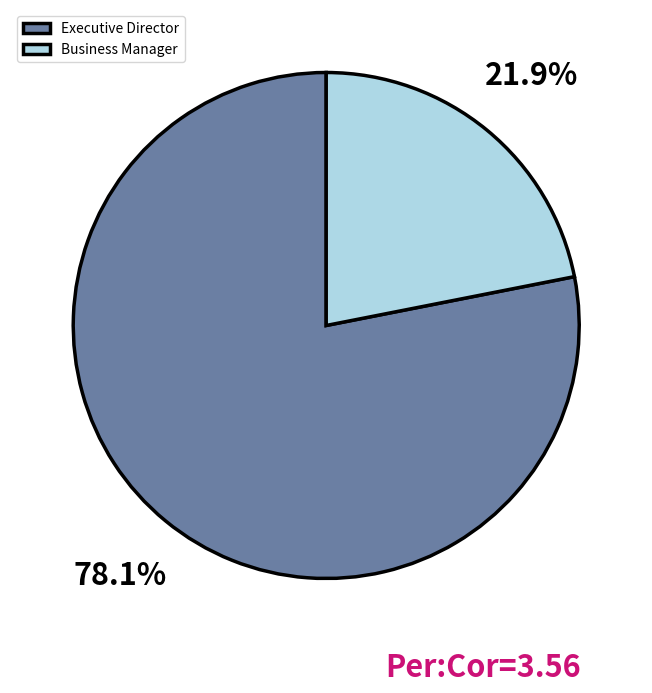

Count the number of slices in the pie.

2